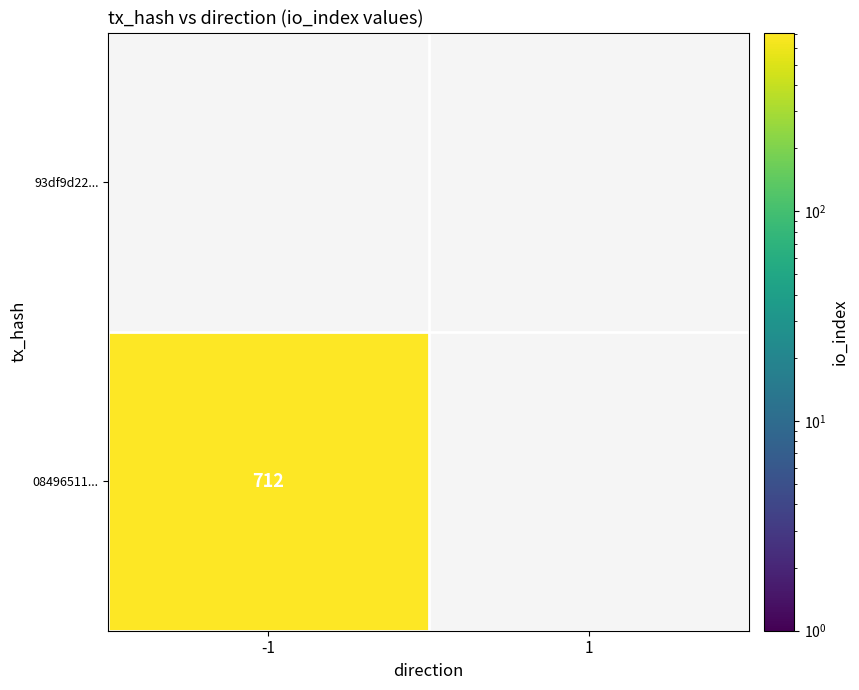

What is the average value of the 084965112010b1599d91d133013c027783049b1 series?

356